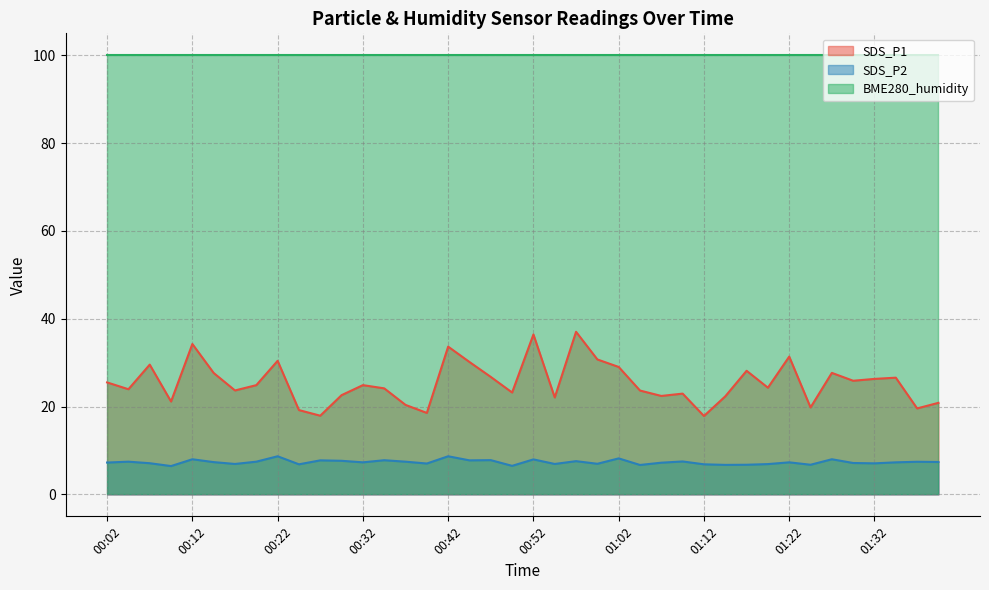

What is the sum of all SDS_P1 values?

1017.4